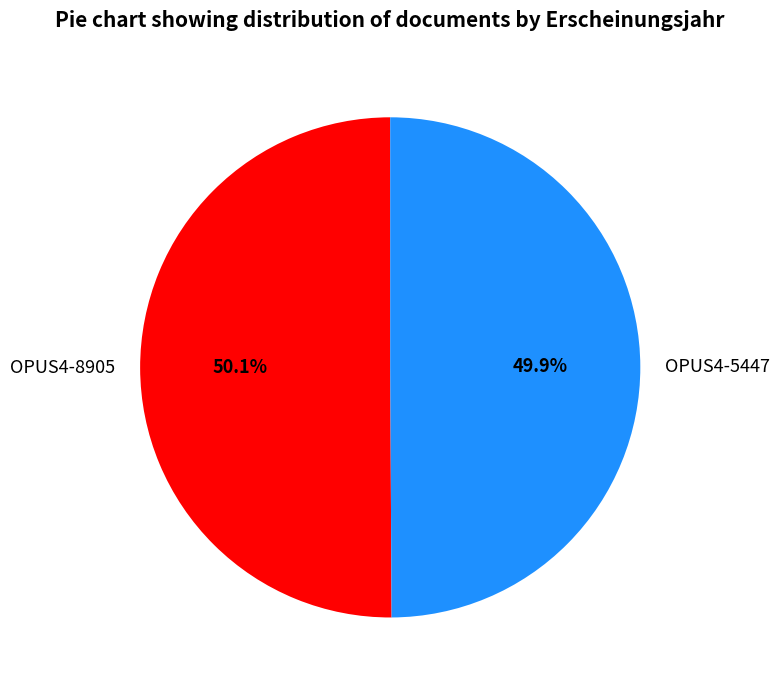

Combined, do OPUS4-8905 and OPUS4-5447 account for over 50%?

Yes